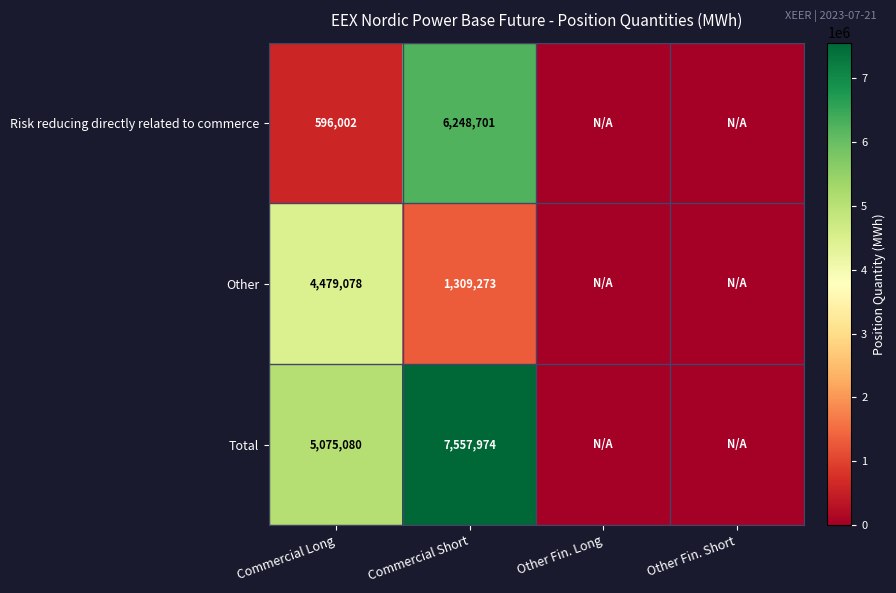

At Commercial Long, list the series in order from largest to smallest.

Total, Other, Risk reducing directly related to commerce